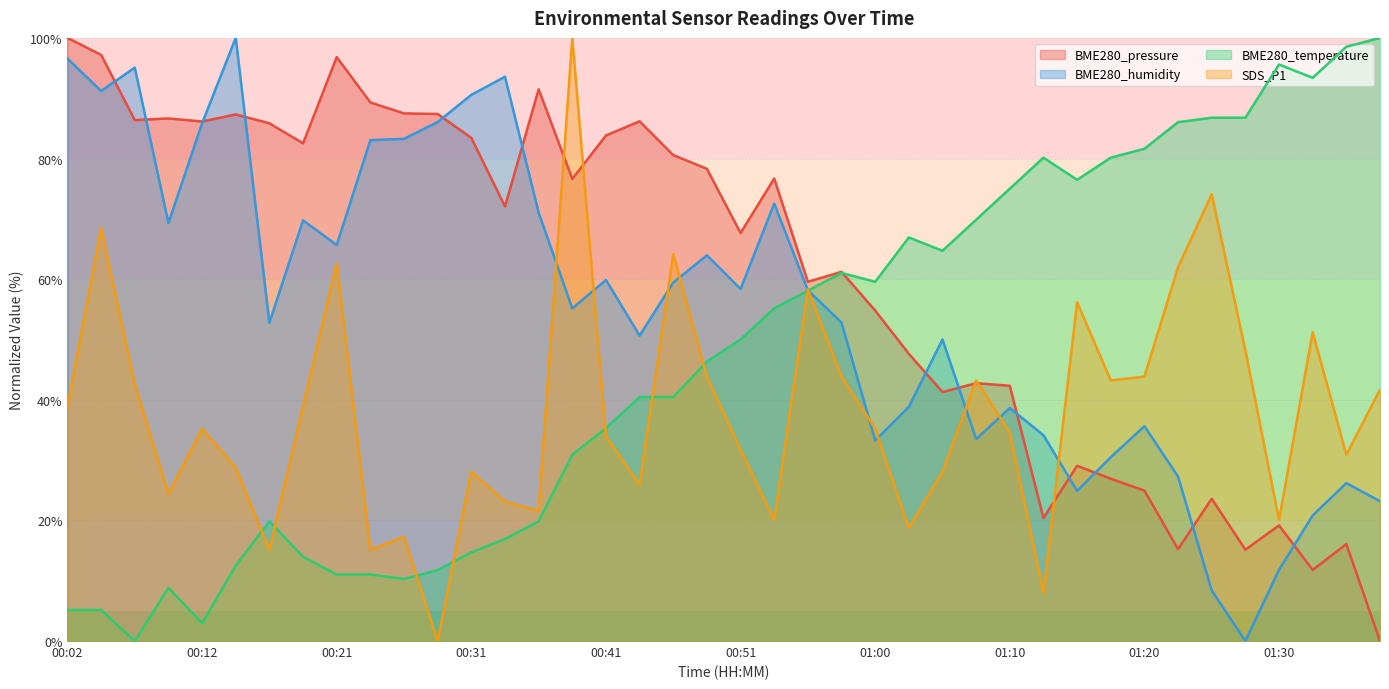

Which series has the widest spread of values?

BME280_pressure